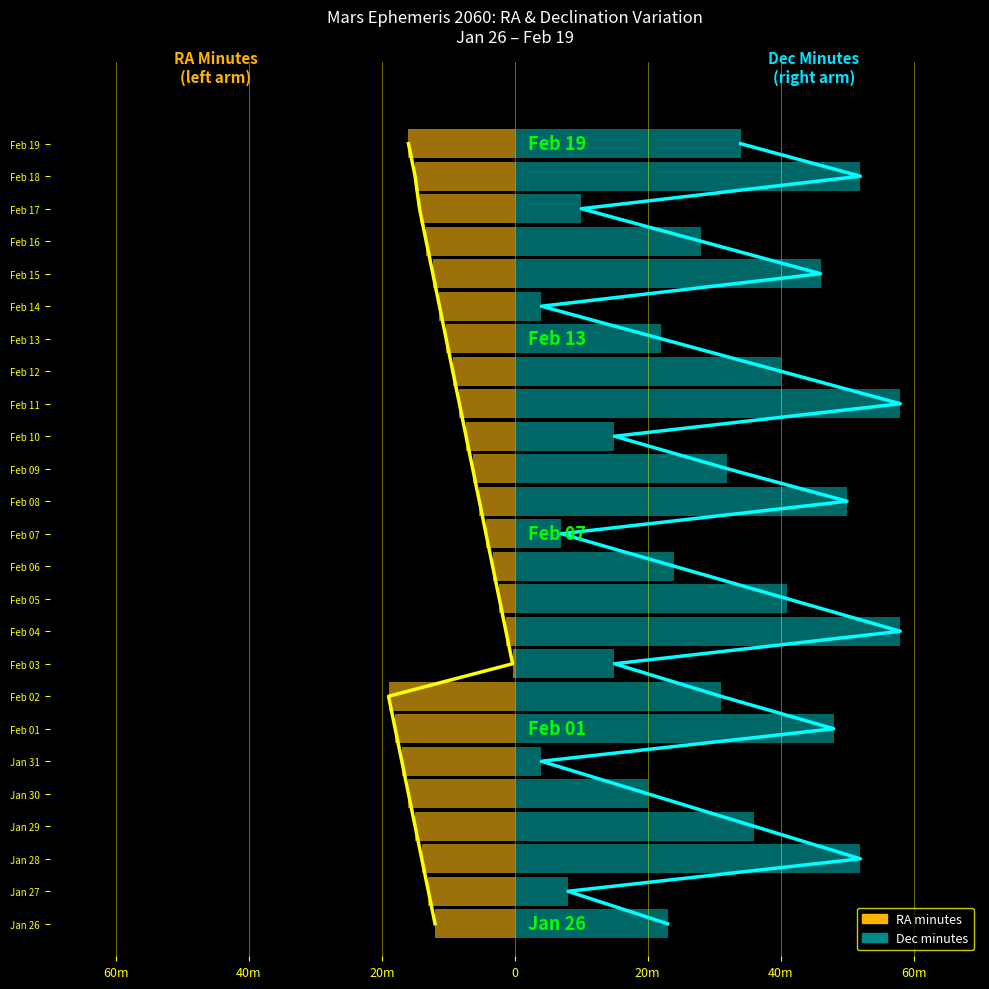

The value of RA minutes at 60m is 6. True or false?

True